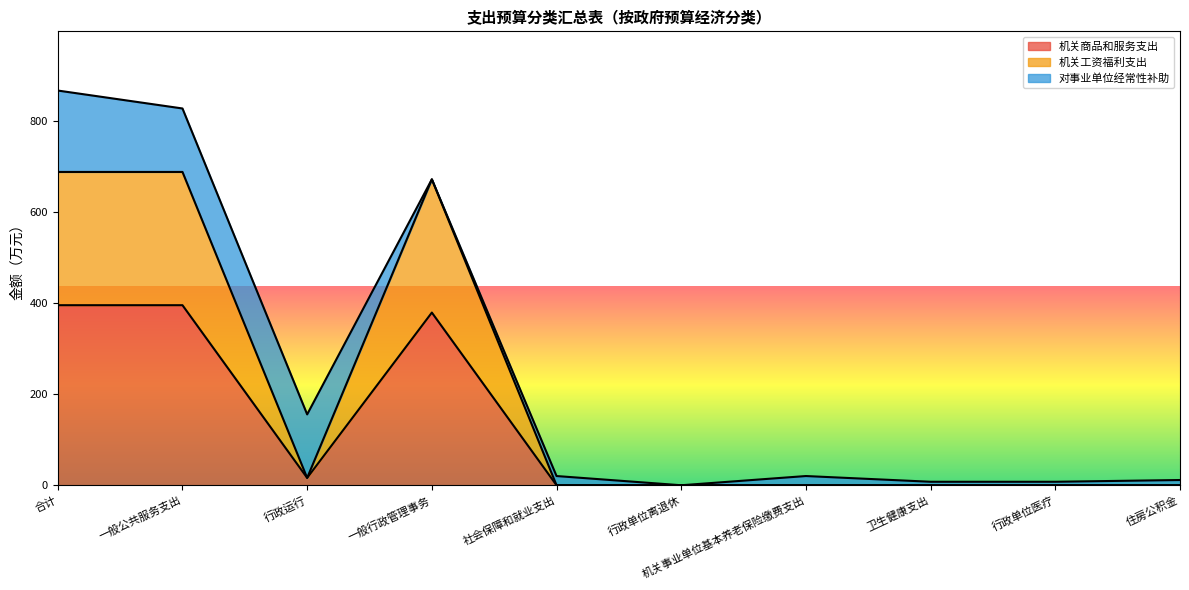

True or false: 机关工资福利支出 and 机关商品和服务支出 cross at least once.

False